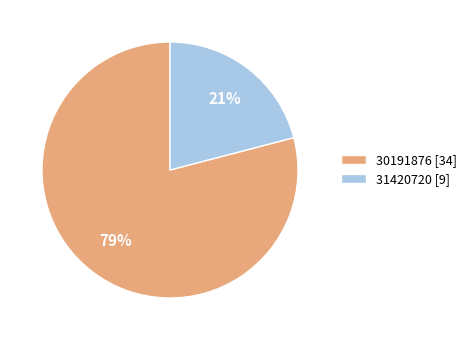

True or false: 31420720 accounts for 34% of the total.

False